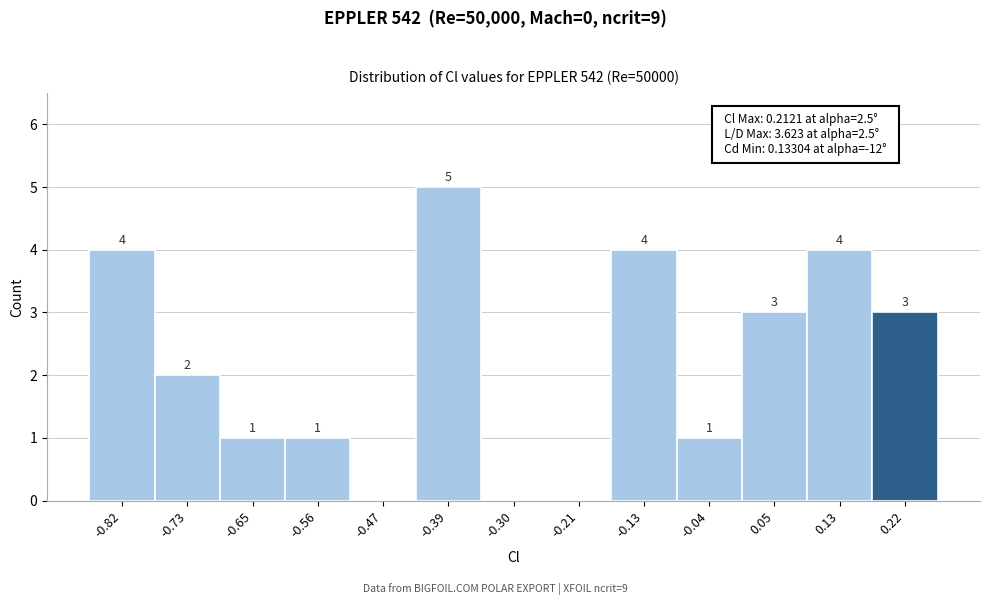

Over which range of the x-axis is the bar tallest?

-0.43 to -0.34